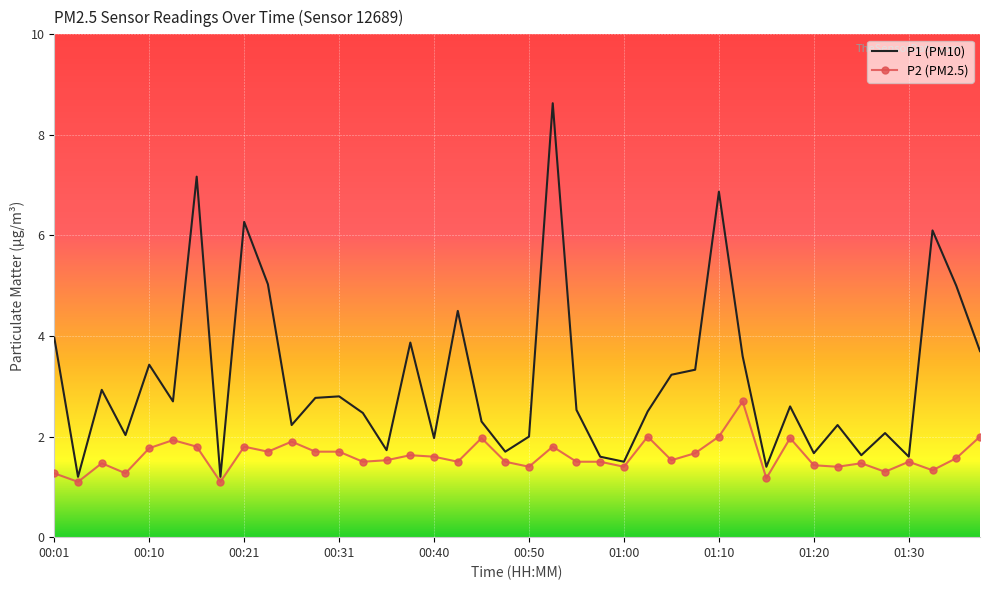

Which series has the largest total across all categories?

P1 (PM10)